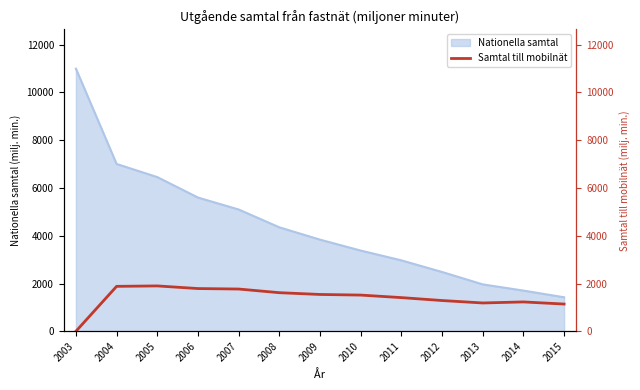

Is it true that Nationella samtal equals 921.2 at 2015?

False